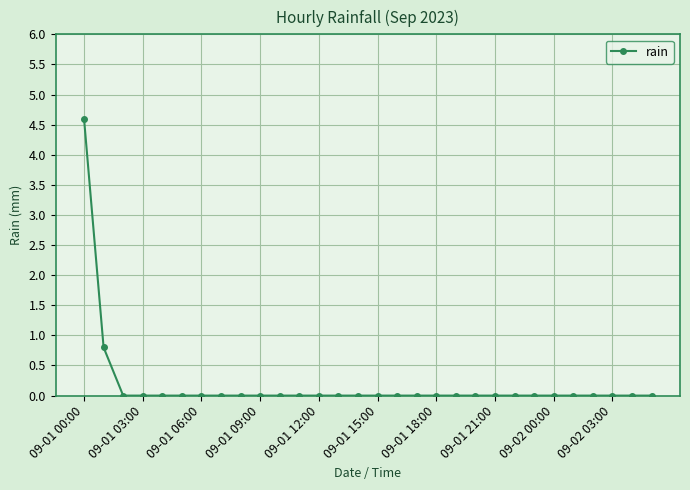

What is the greatest value displayed?

4.6